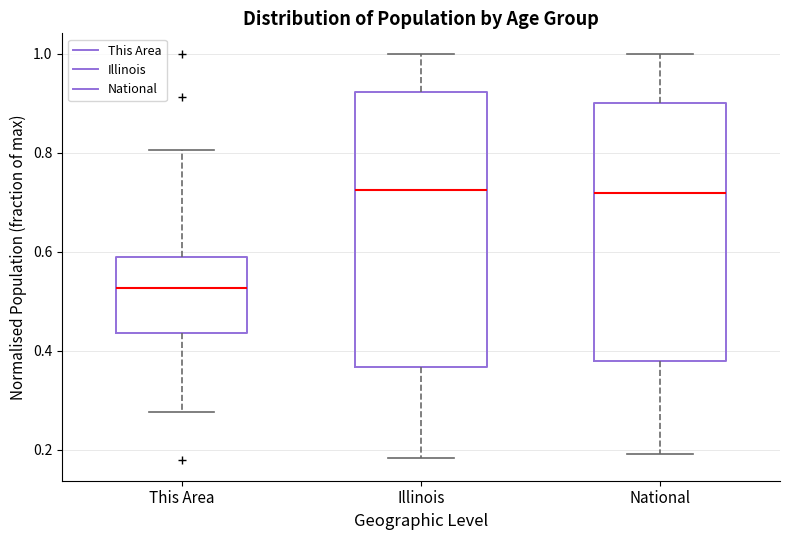

Reading left to right, transcribe this box plot: for each box, give where its median line is, the range the box spans, and where its two whiskers end, as read against the y-axis. The values are not printed on the chart, so give them approximately, as read against the axis.

This Area: median 0.52, box 0.44 to 0.58, whiskers 0.28 to 0.80
Illinois: median 0.72, box 0.36 to 0.92, whiskers 0.18 to 1.00
National: median 0.72, box 0.38 to 0.90, whiskers 0.20 to 1.00